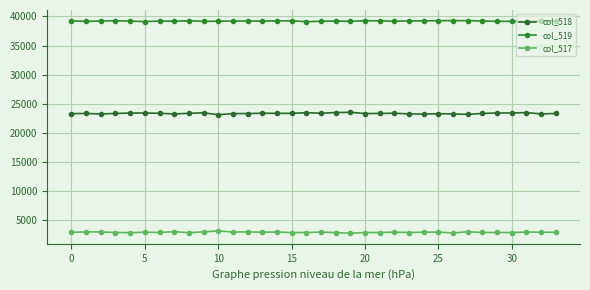

What are all the series names shown in the legend?

col_518, col_519, col_517